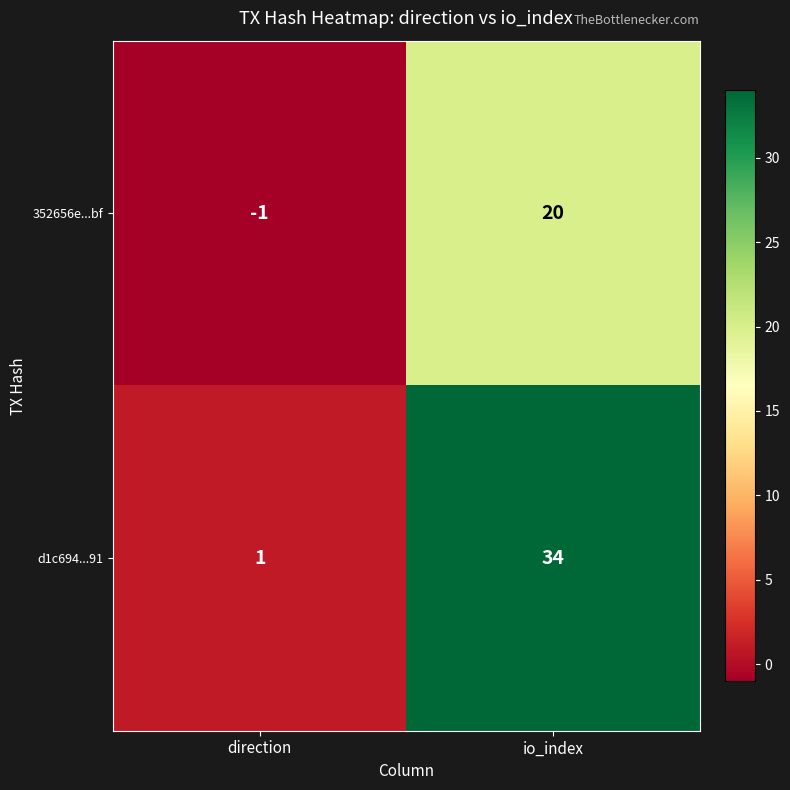

Between direction and io_index, which series saw the biggest shift?

d1c694...91